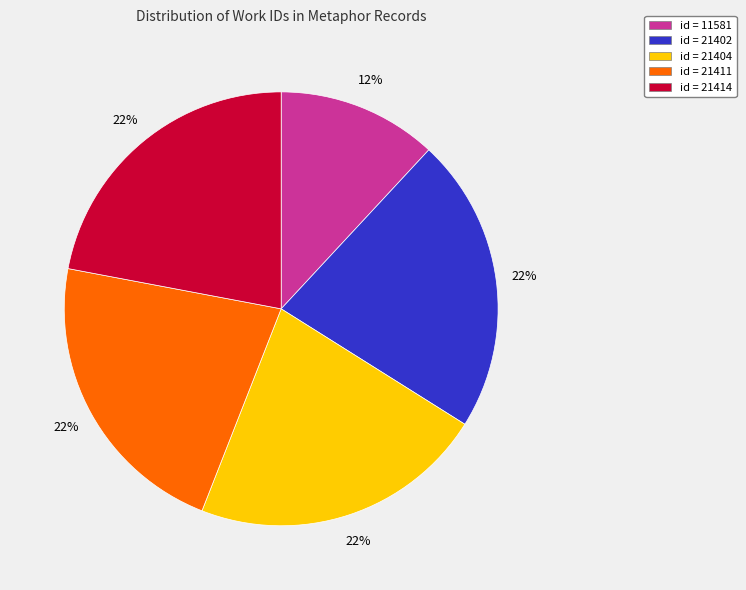

Is the sum of id = 21402 and id = 21414 greater than half?

No